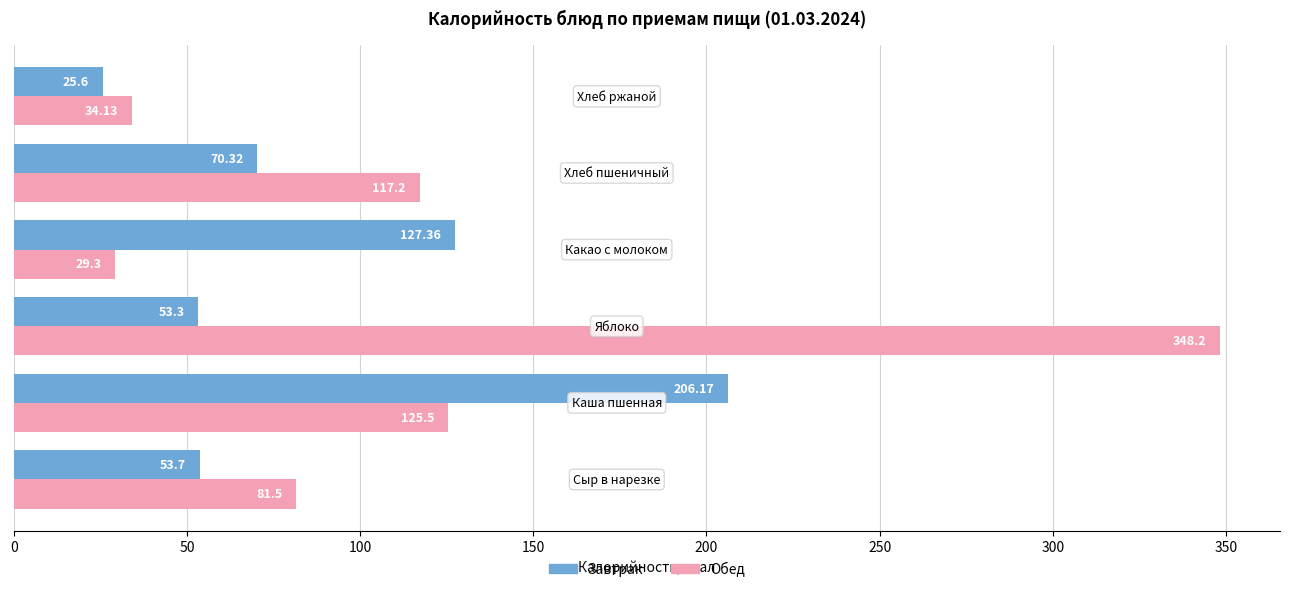

What is the average value of the Обед series?

122.6